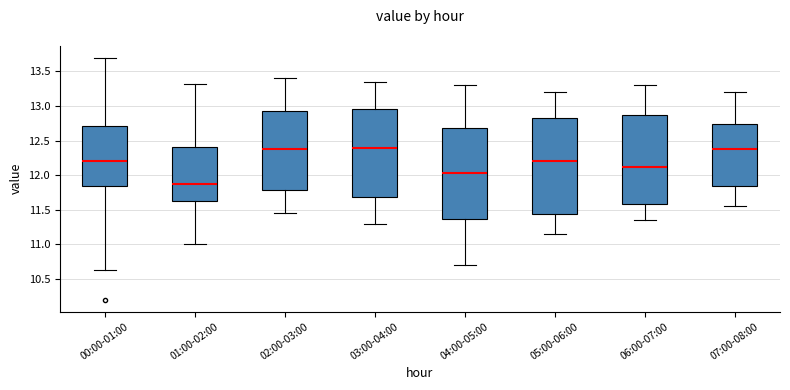

Comparing the boxes themselves (not the whiskers), which one is the tallest?

05:00-06:00